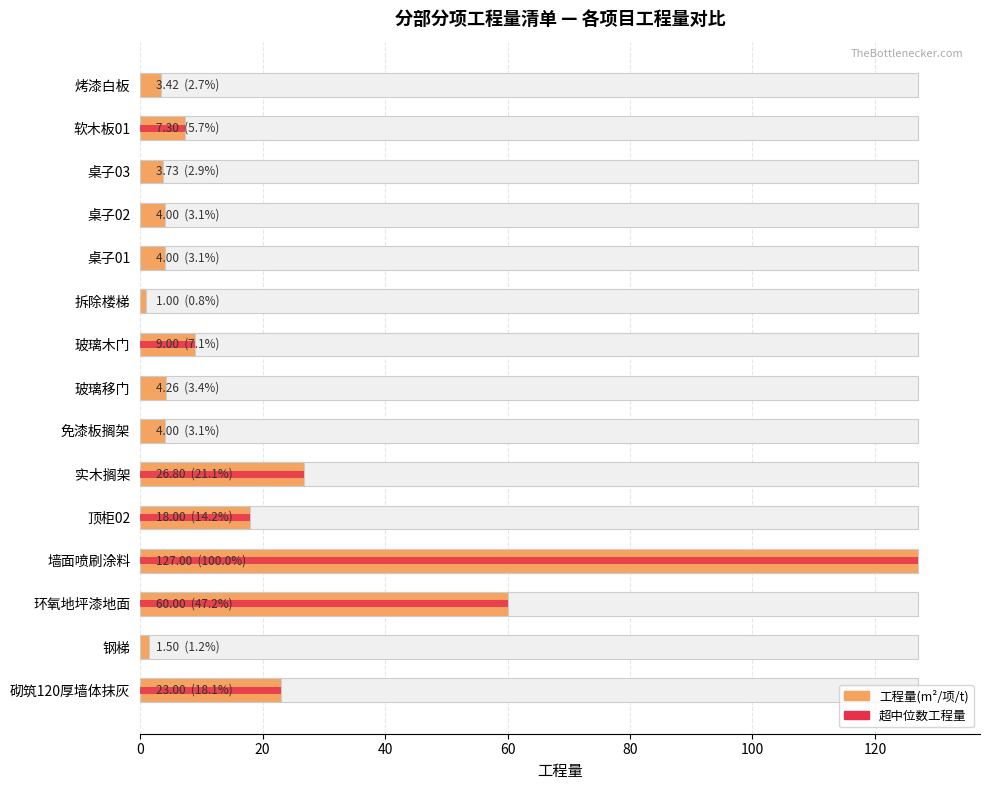

Does the chart contain stacked bars?

No